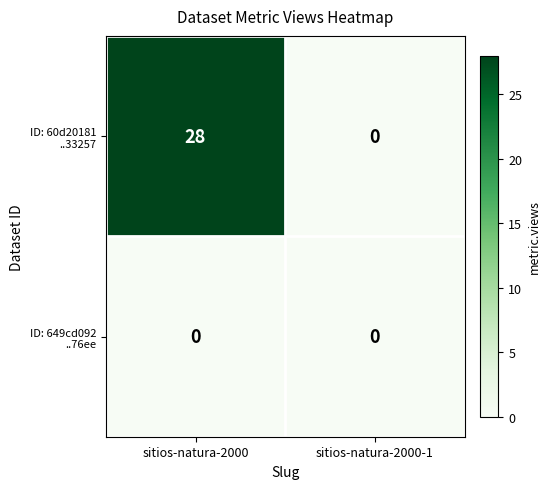

What is the difference between the highest and lowest values at sitios-natura-2000?

28